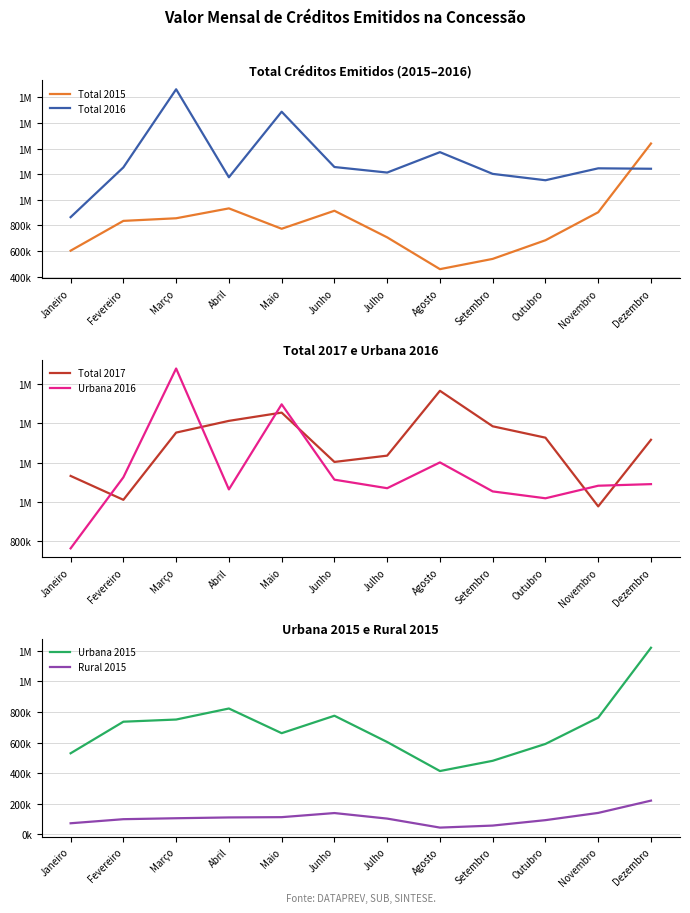

Is it true that Urbana 2015 equals 149677 at Julho?

False